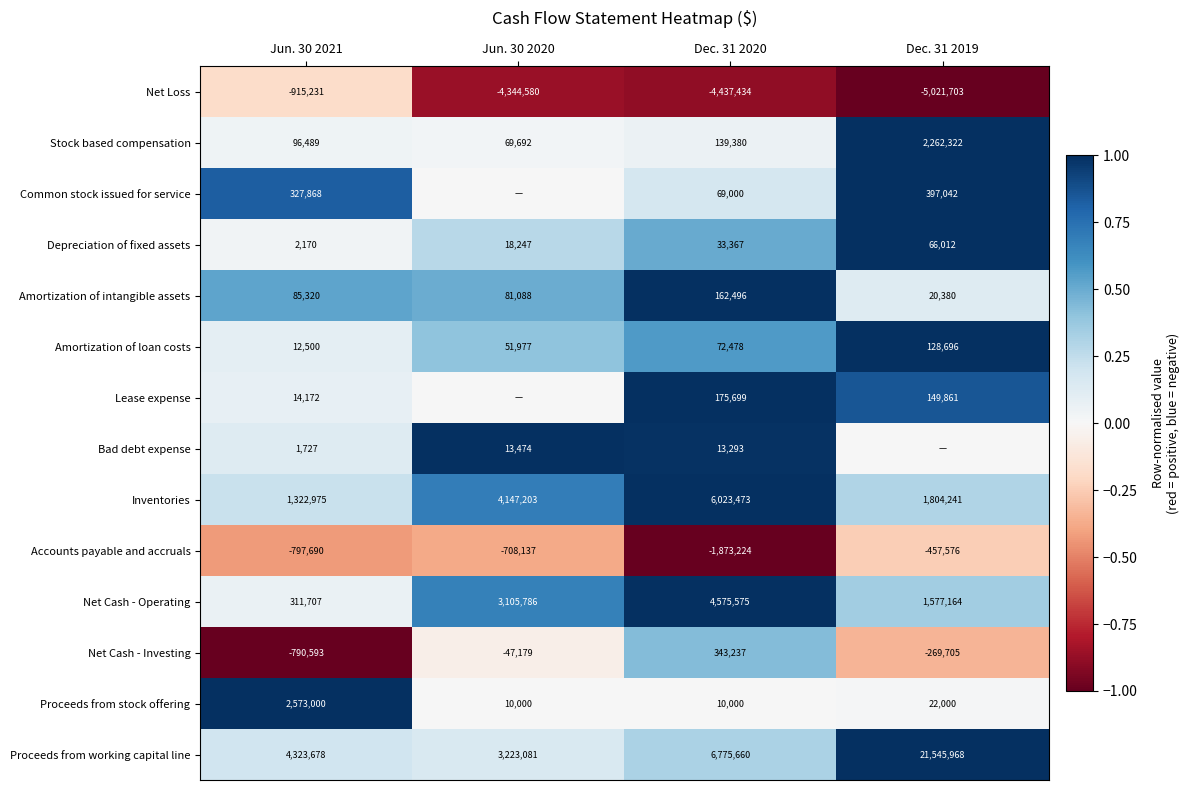

Is the value of Inventories at Dec. 31 2019 greater than the value of Proceeds from stock offering at Jun. 30 2020?

Yes